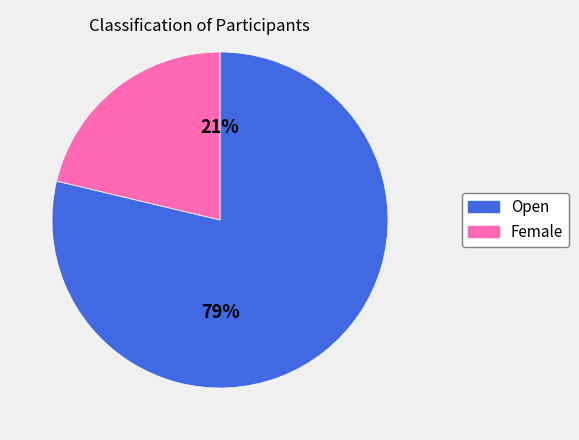

True or false: Female accounts for 21% of the total.

True